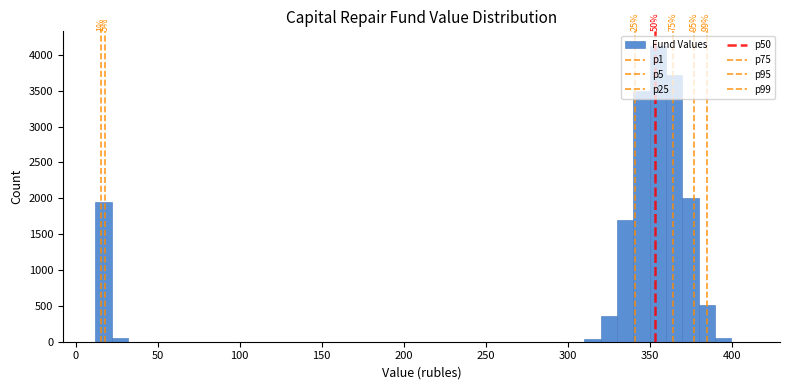

Read against the x-axis, roughly where is the centre of the tallest bar?

355